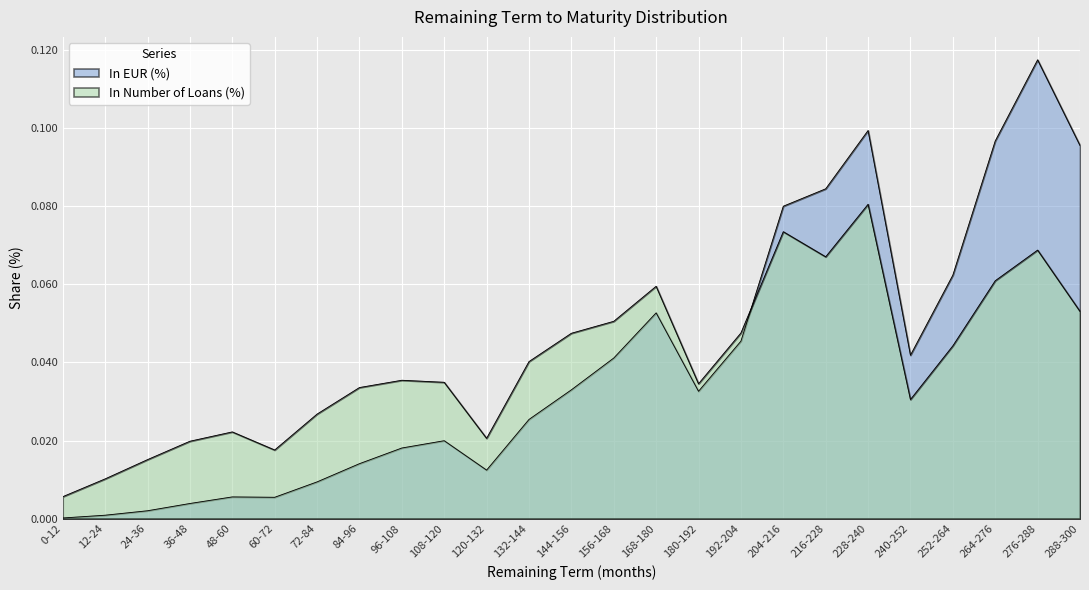

How many categories are shown in the chart?

25